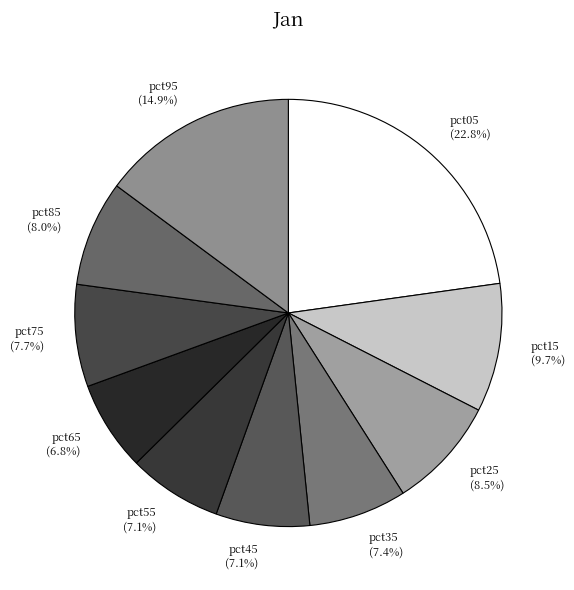

What percentage is NOT represented by pct65?

93.2%